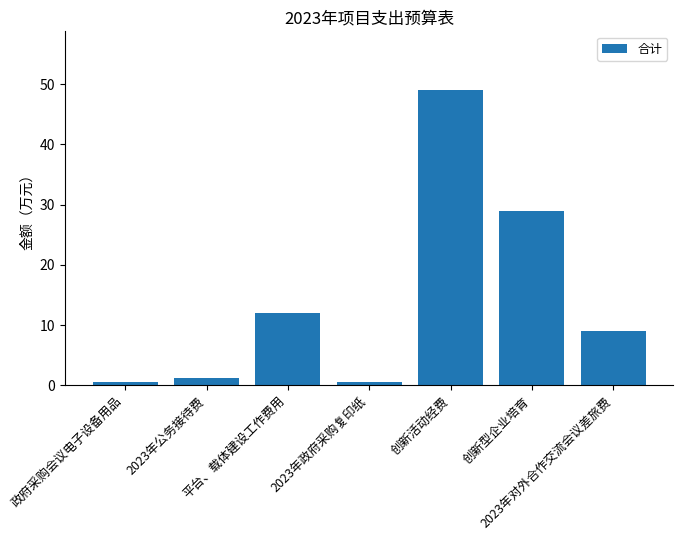

What is the change in value from 2023年政府采购复印纸 to 创新型企业培育?

+28.4